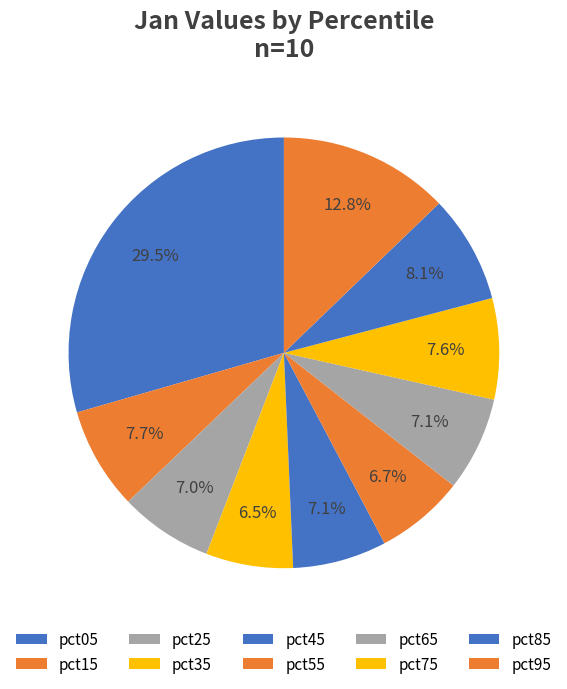

Is there a majority slice in this chart?

No